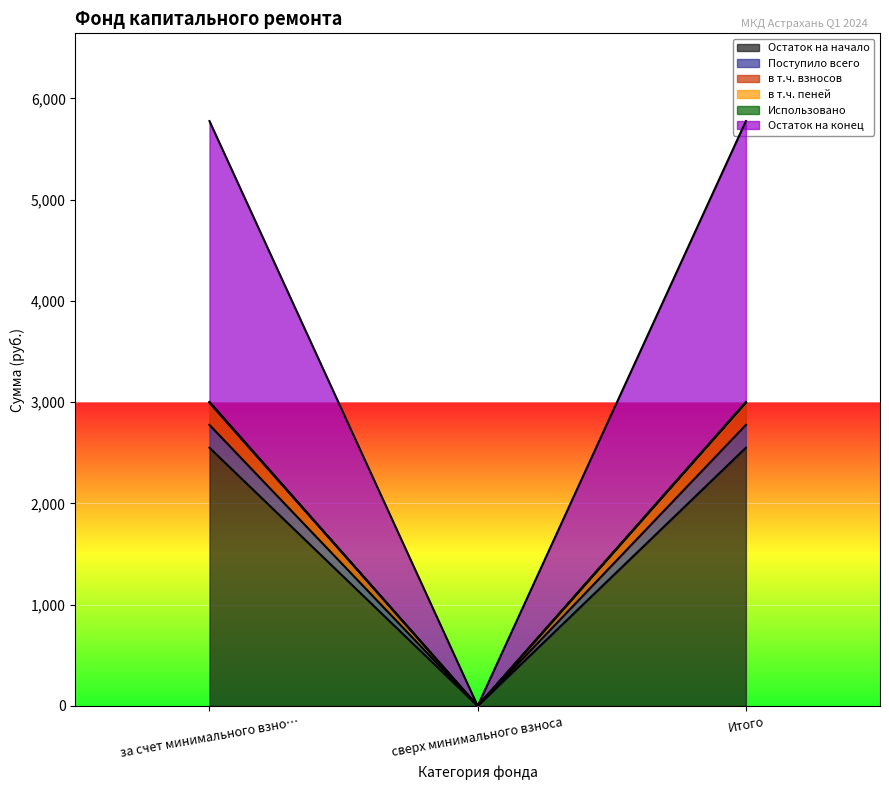

The Поступило всего series shows 2775.2 at Итого. True or false?

True